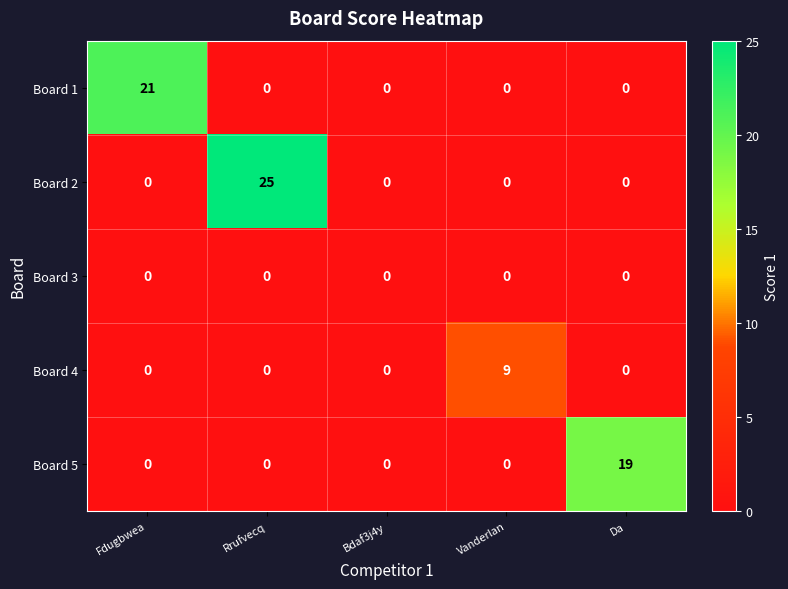

At which label does Board 2 reach its peak?

Rrufvecq